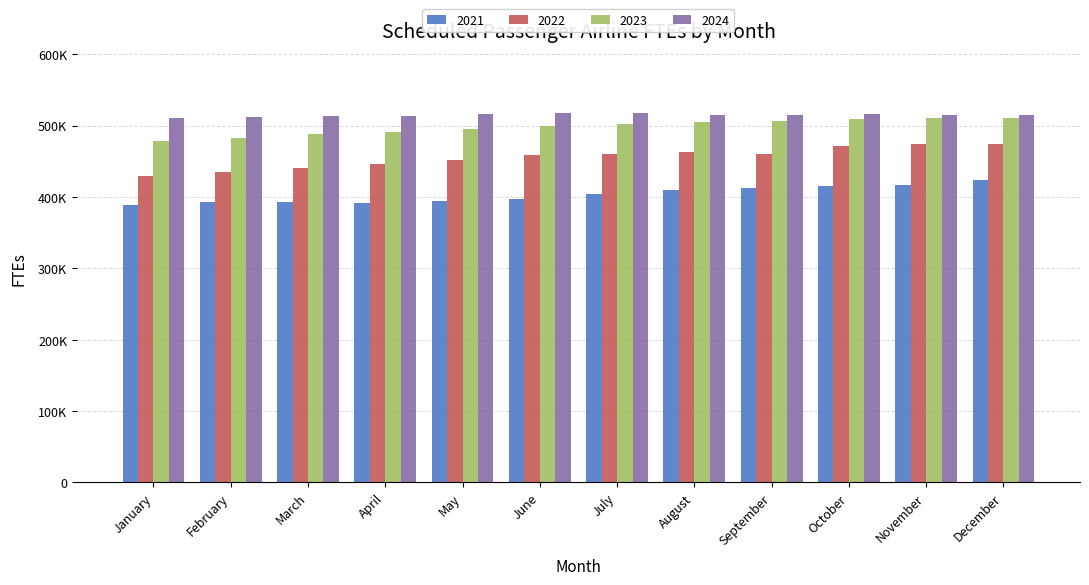

Does the chart contain stacked bars?

No